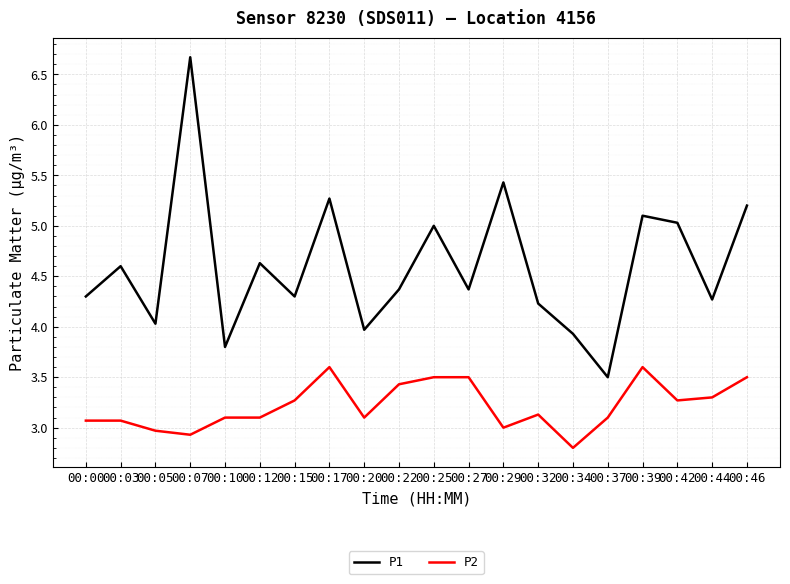

What is the difference between the highest and lowest values at 00:20?

0.9